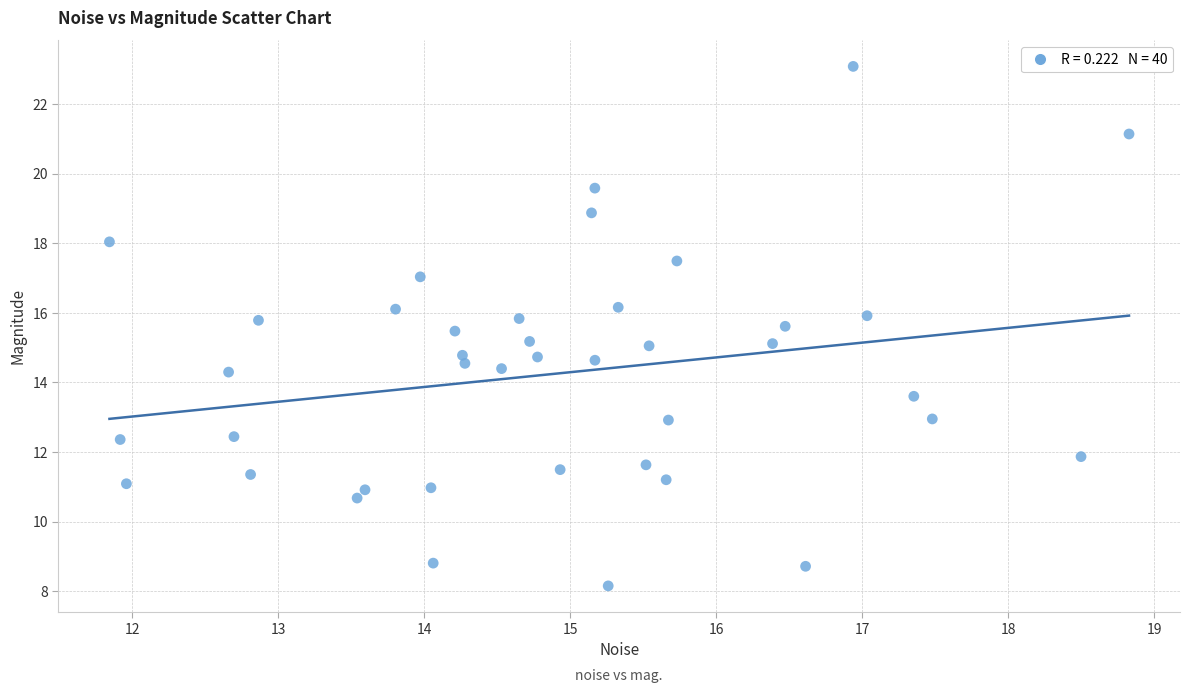

What is the range of Y values (max minus min)?

14.9